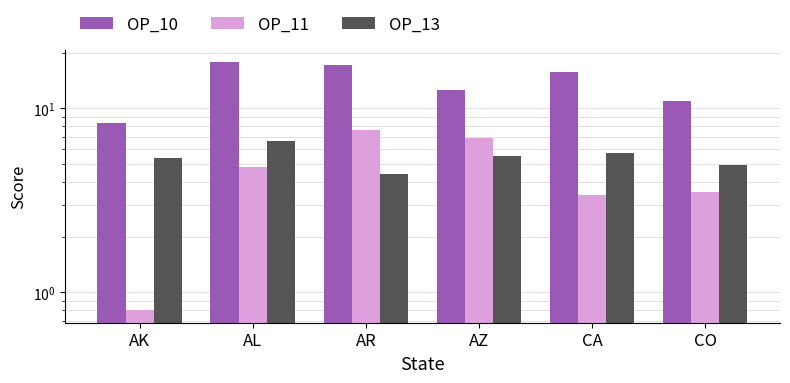

What is the difference between the maximum and minimum values in the OP_10 series?

9.4